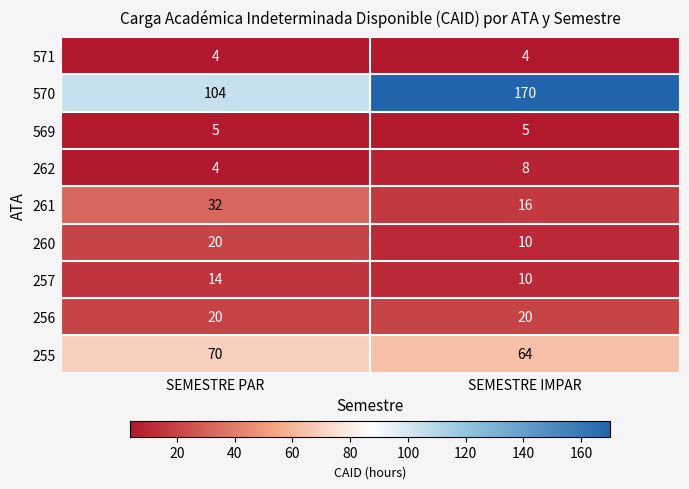

The value of 255 at SEMESTRE PAR is 24. True or false?

False